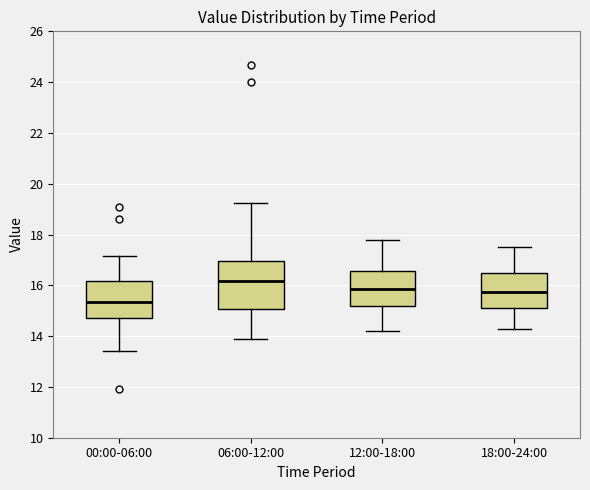

Reading left to right, transcribe this box plot: for each box, give where its median line is, the range the box spans, and where its two whiskers end, as read against the y-axis. The values are not printed on the chart, so give them approximately, as read against the axis.

00:00-06:00: median 15.4, box 14.8 to 16.2, whiskers 13.4 to 17.2
06:00-12:00: median 16.2, box 15.0 to 17.0, whiskers 14.0 to 19.2
12:00-18:00: median 15.8, box 15.2 to 16.6, whiskers 14.2 to 17.8
18:00-24:00: median 15.8, box 15.2 to 16.4, whiskers 14.4 to 17.6